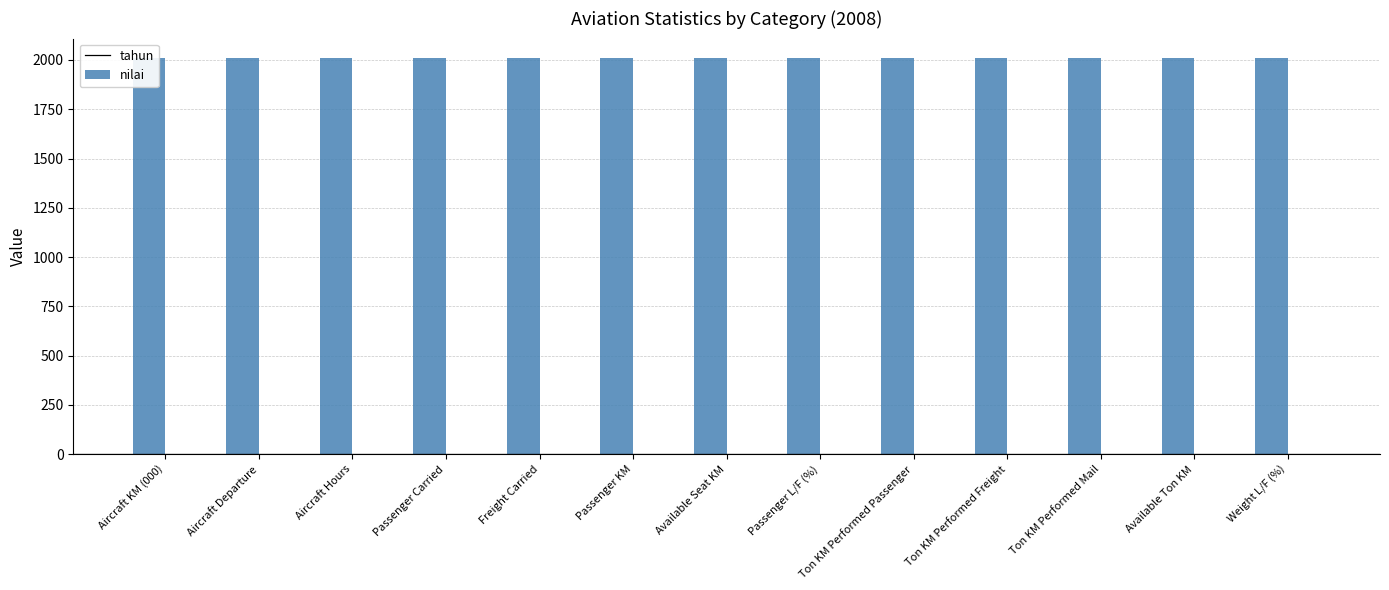

What are all the series names shown in the legend?

tahun, nilai